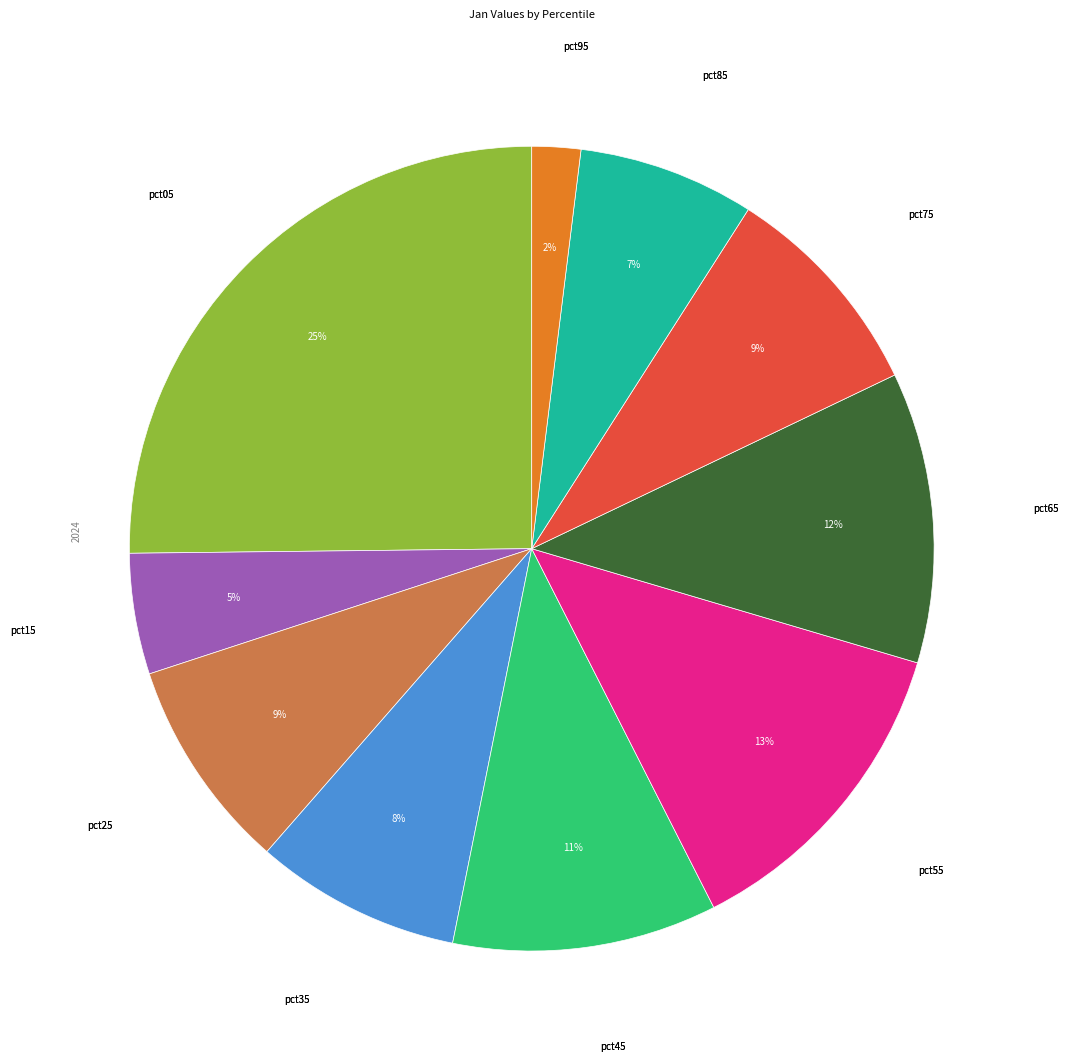

To the nearest percent, what is the difference between the largest and smallest slice percentages?

23%